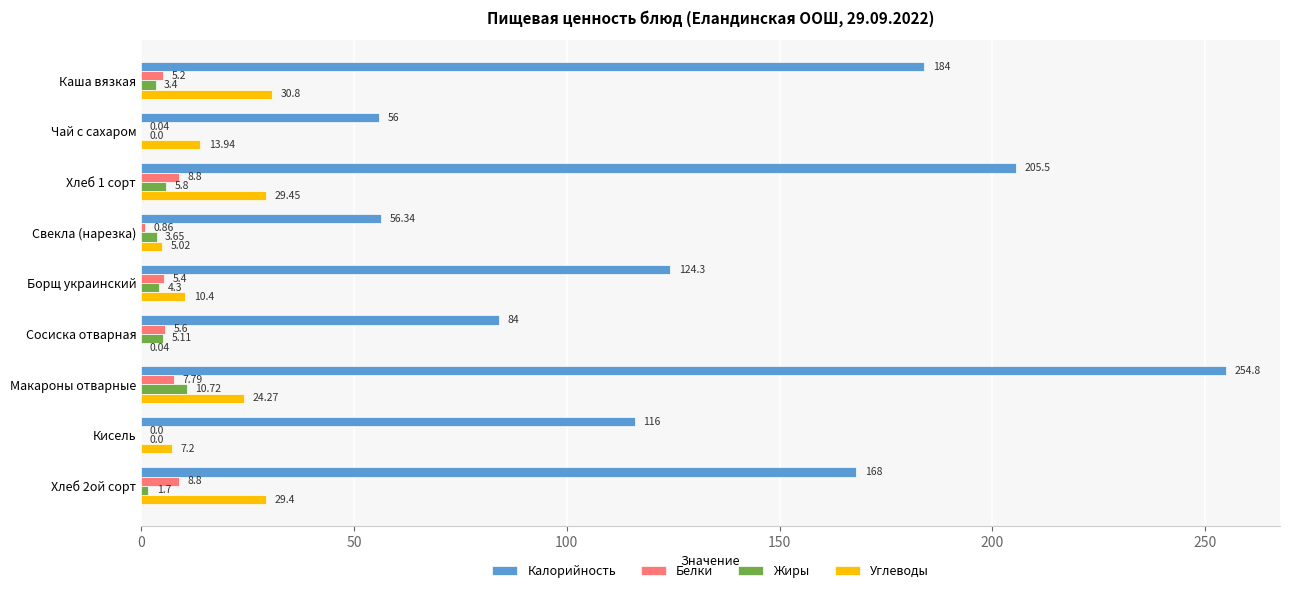

Which series changed the most between Макароны отварные and Кисель?

Калорийность